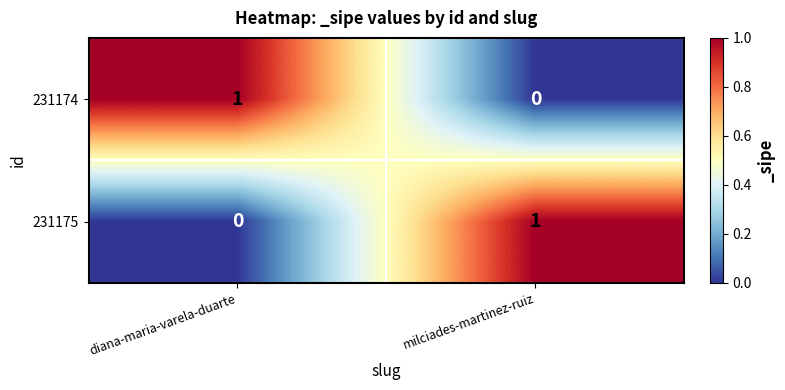

At which label is 231174 closest to 0?

milciades-martinez-ruiz